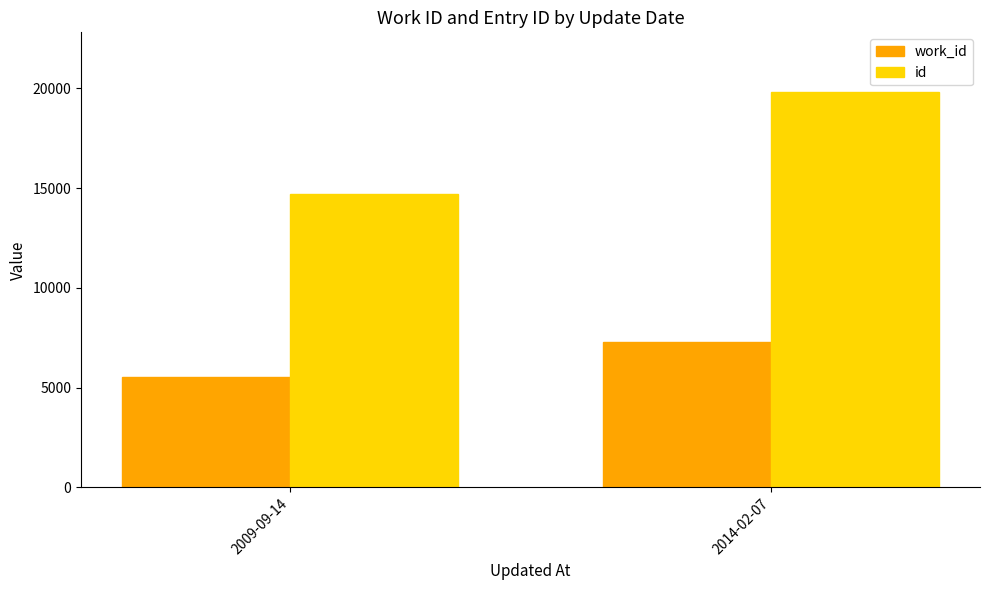

Rank the series by their maximum value, from highest to lowest.

id, work_id